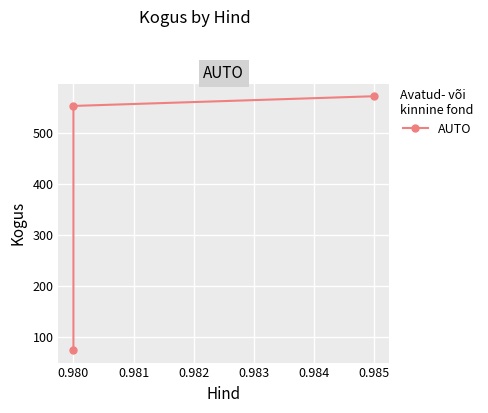

What is the smallest value displayed?

75